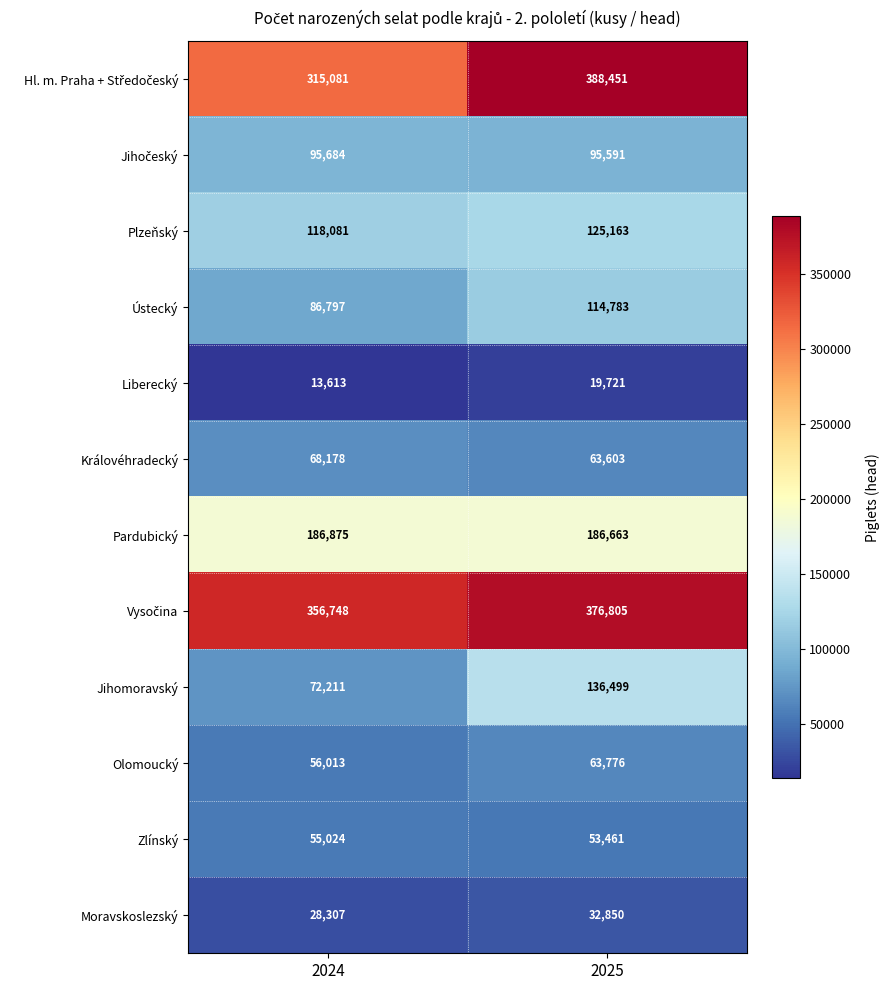

How many distinct data groups are displayed?

12